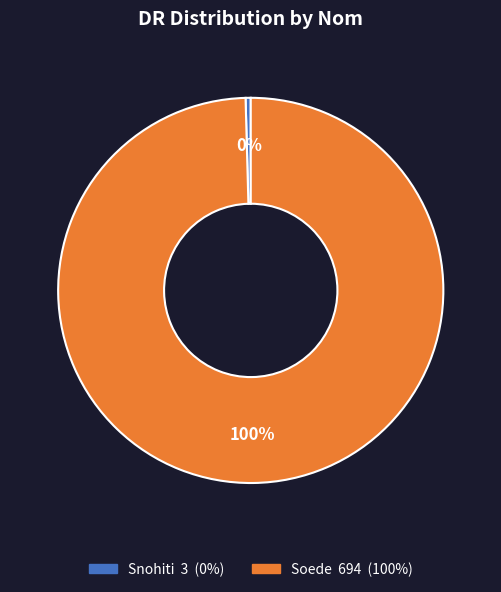

Which slice represents more than half of the pie?

Soede